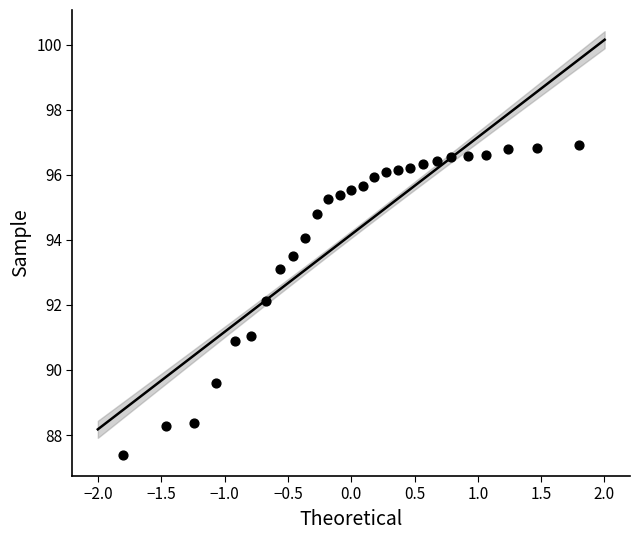

What is the range of Y values (max minus min)?

9.5